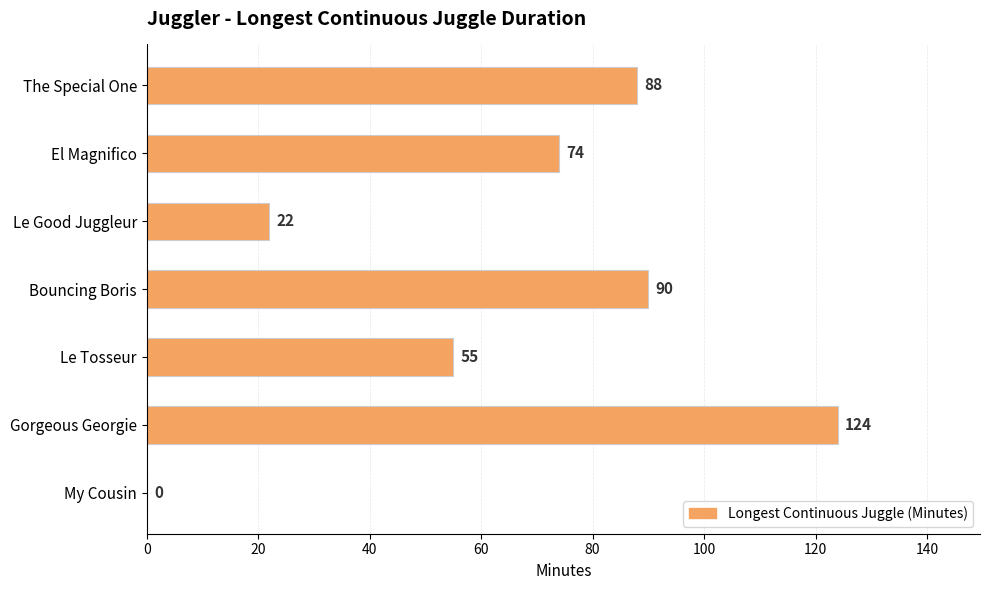

Which has a higher value, Gorgeous Georgie or Le Tosseur?

Gorgeous Georgie